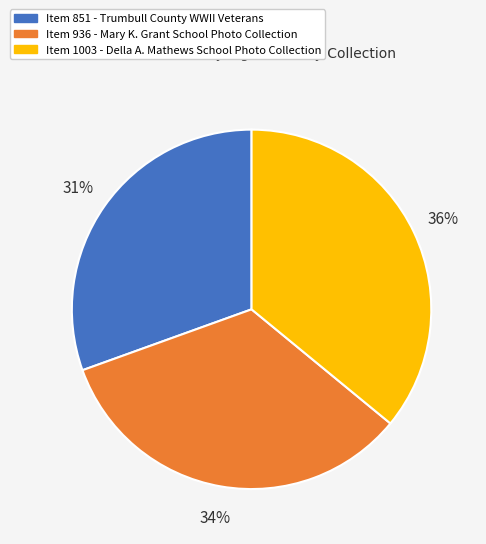

To the nearest percent, what is the average slice percentage?

33%